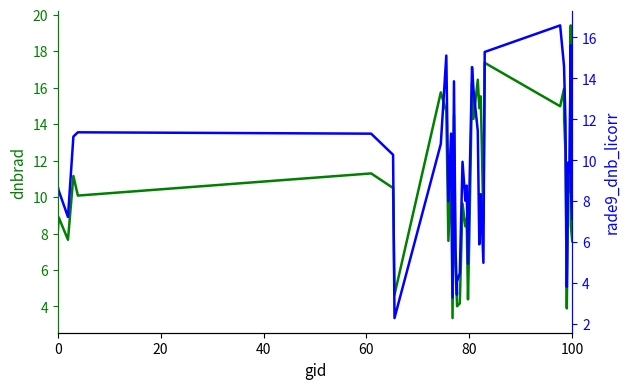

What is the difference between the second highest and minimum values in the dnbrad series?

14.0